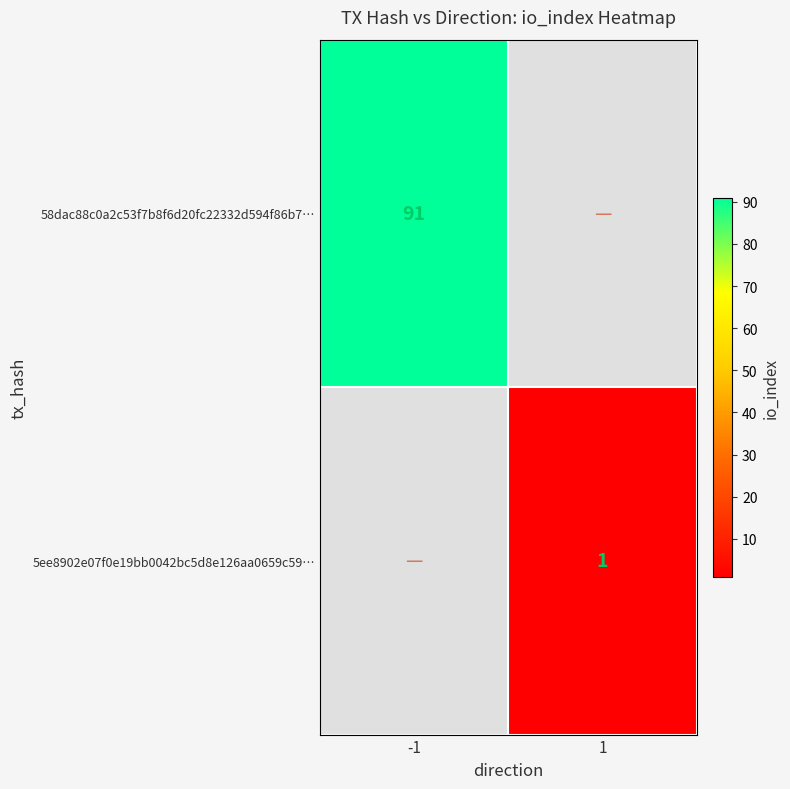

How many series are shown in this chart?

2